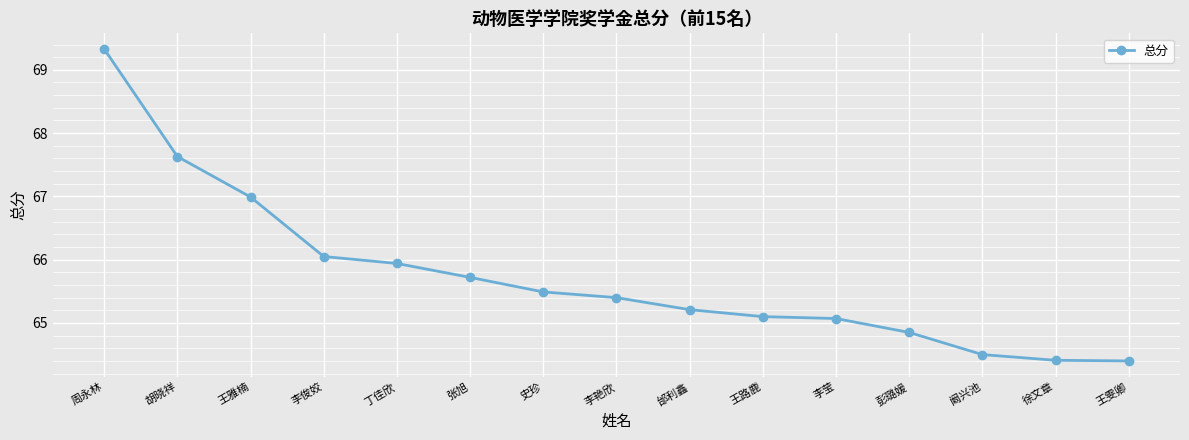

What is the approximate value at 王雅楠?

67.0